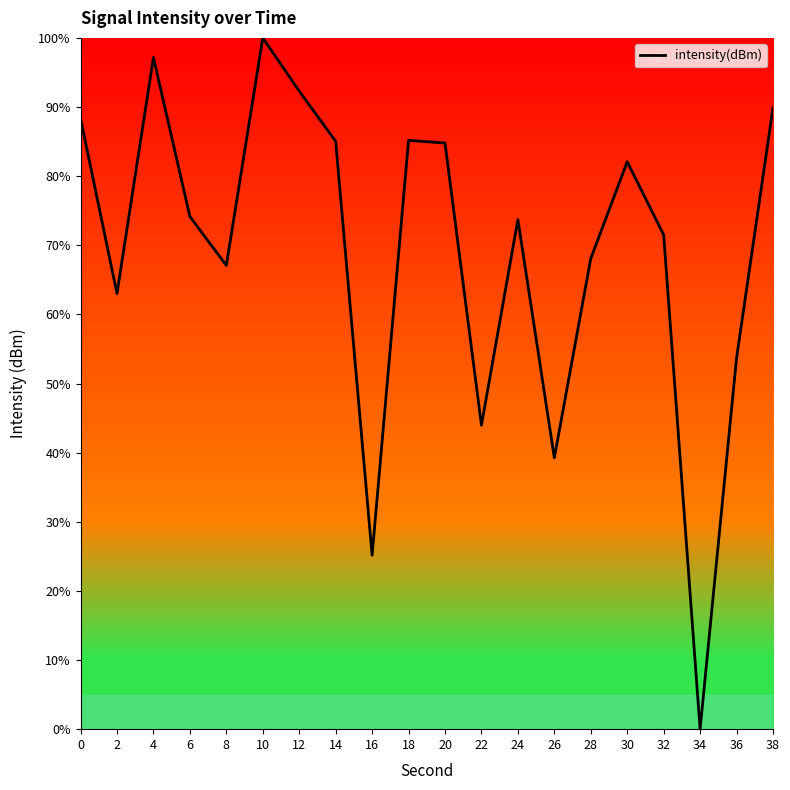

At which category does the data reach its first local peak?

4